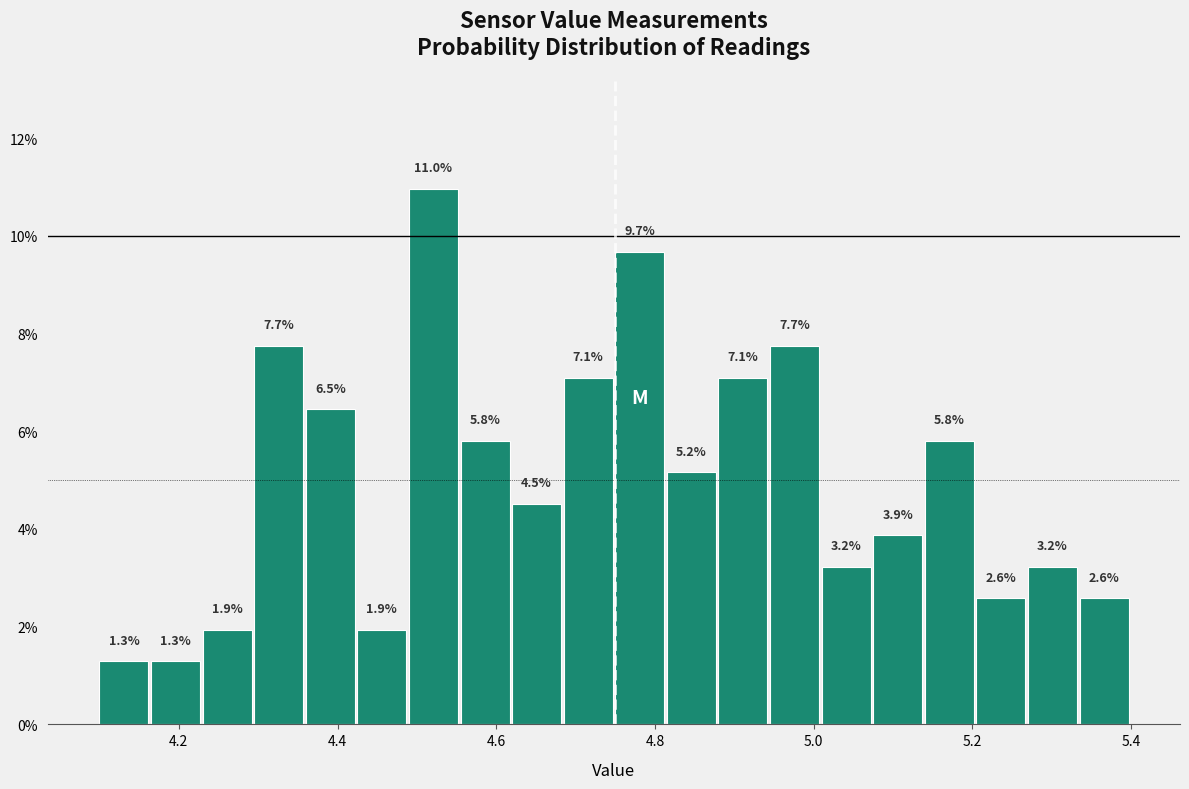

Around what value on the x-axis is the tallest bar? Give the approximate position of its centre, as read against the axis.

4.52